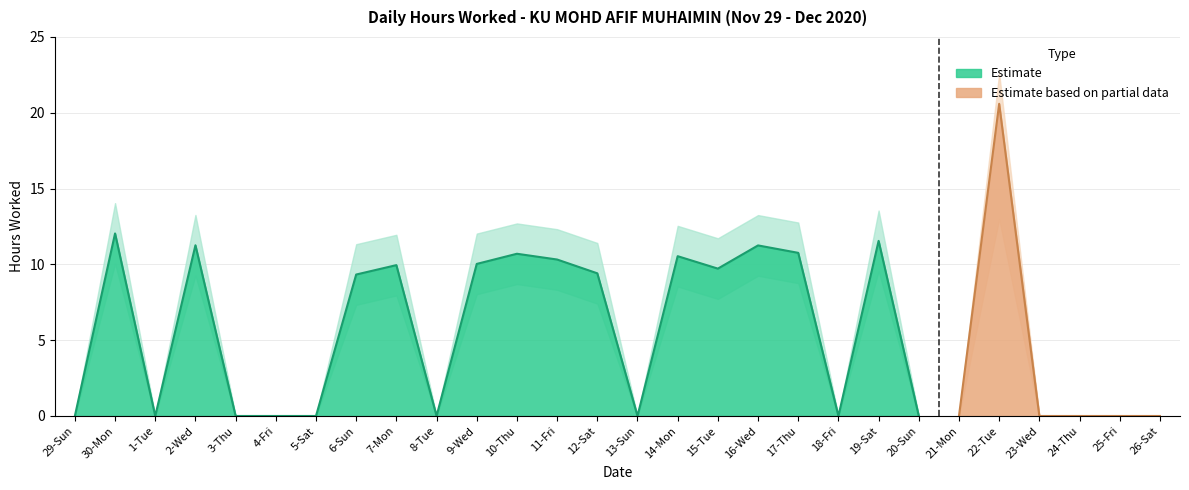

Rank the categories by value from highest to lowest.

22-Tue, 30-Mon, 19-Sat, 2-Wed, 16-Wed, 17-Thu, 10-Thu, 14-Mon, 11-Fri, 9-Wed, 7-Mon, 15-Tue, 12-Sat, 6-Sun, 29-Sun, 1-Tue, 3-Thu, 4-Fri, 5-Sat, 8-Tue, 13-Sun, 18-Fri, 20-Sun, 21-Mon, 23-Wed, 24-Thu, 25-Fri, 26-Sat